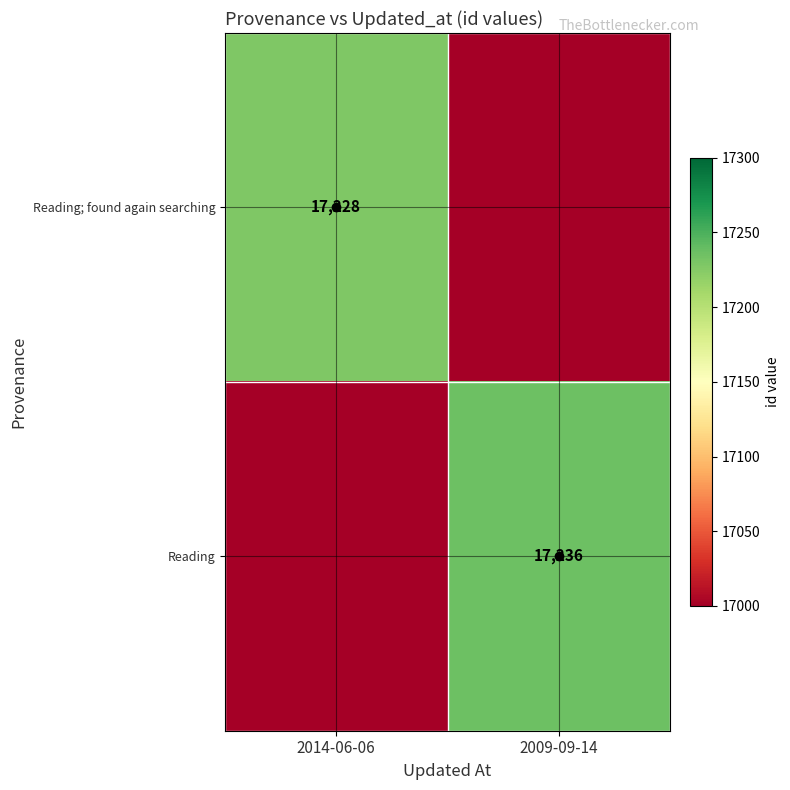

The value of Reading; found again searching at 2014-06-06 is 25481. True or false?

False